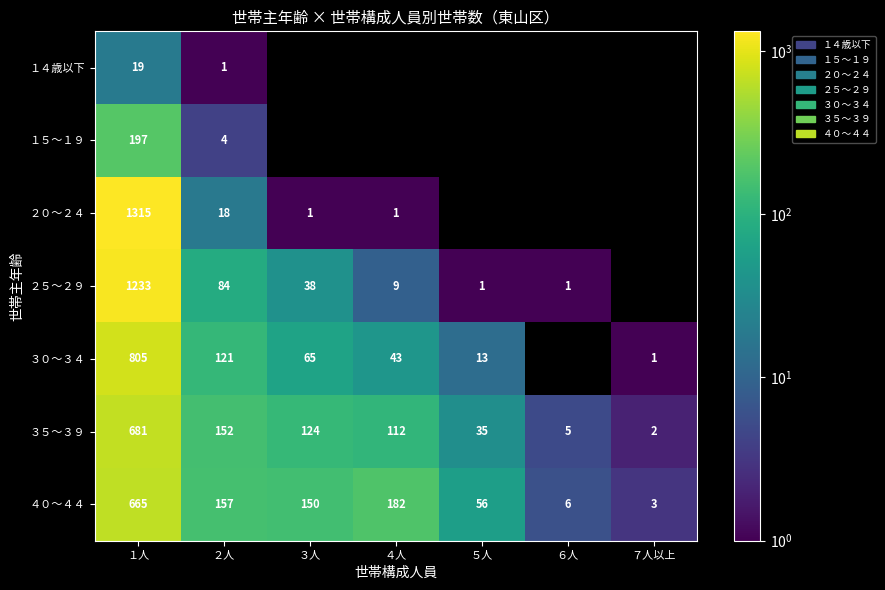

Is it true that ４０～４４ equals 56 at ５人?

True